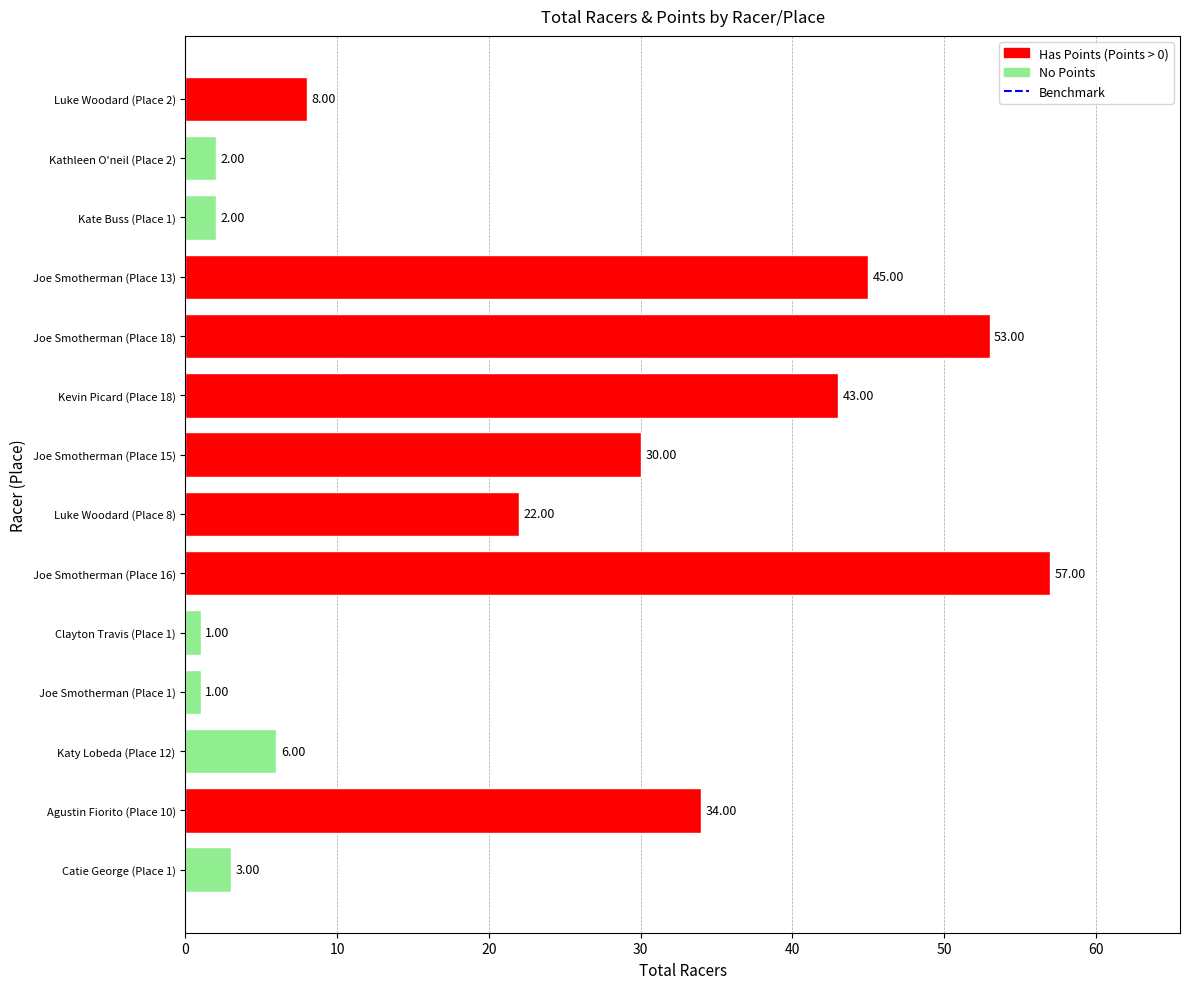

What is the sum of all values?

307